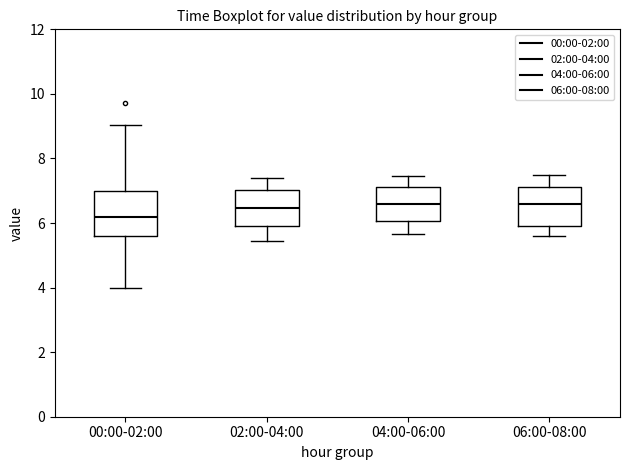

Where is the lower edge of the box for 06:00-08:00 on the y-axis? The values are not printed on the chart, so give them approximately, as read against the axis.

5.8